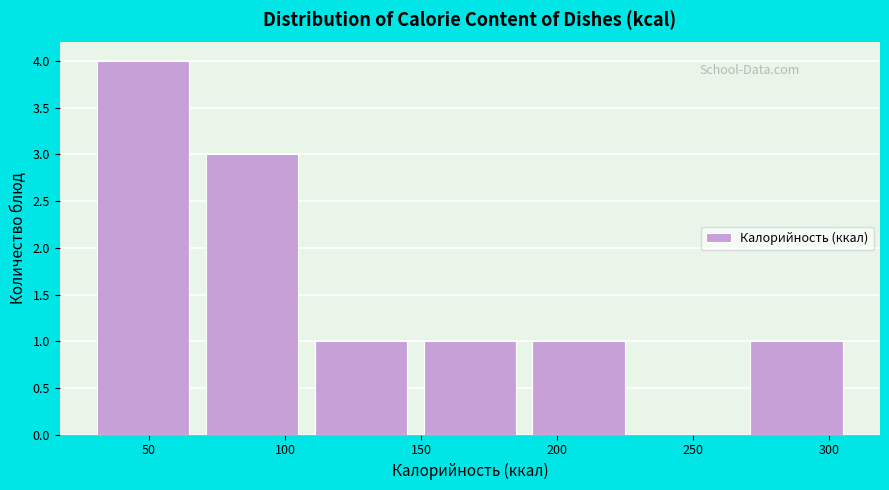

Which range on the x-axis has the tallest bar?

30 to 70